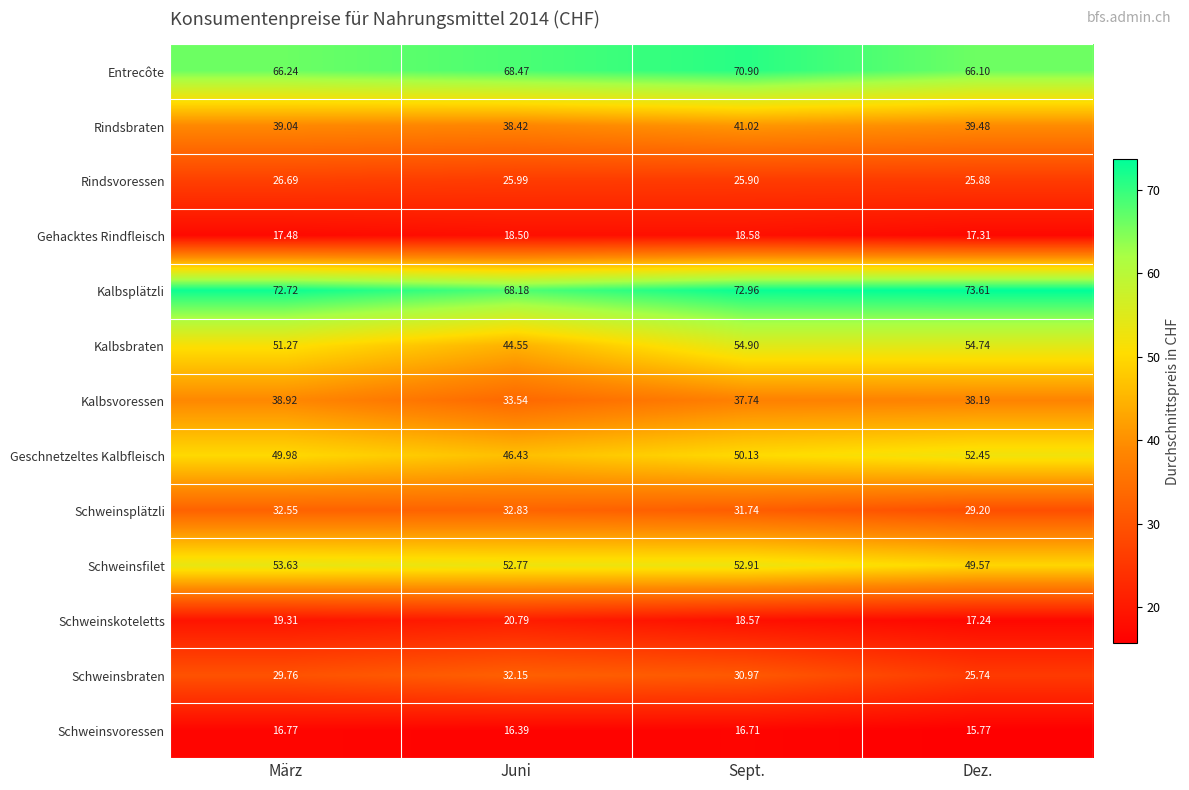

Where is Schweinsvoressen nearest to the value 16?

Dez.